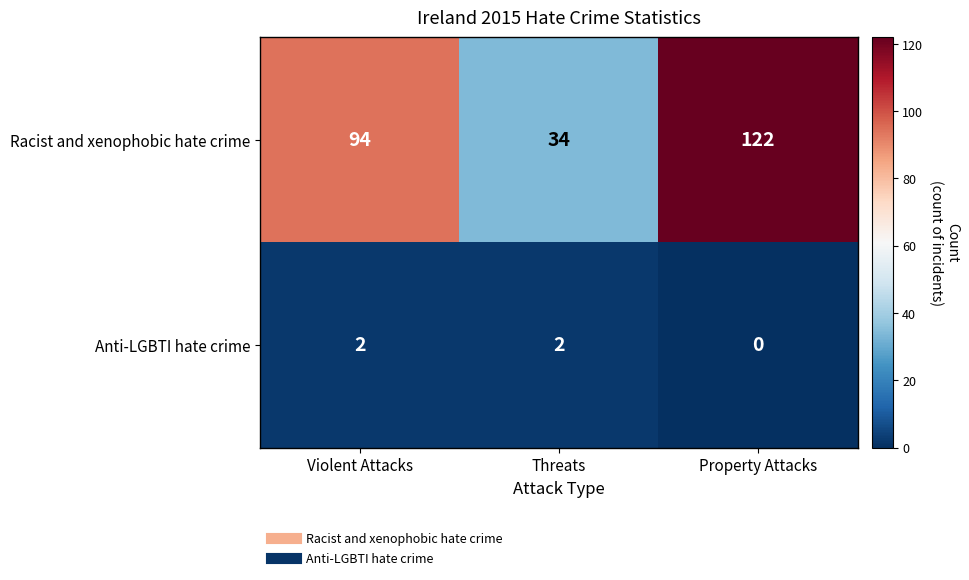

Is the value of Racist and xenophobic hate crime at Property Attacks greater than the value of Anti-LGBTI hate crime at Property Attacks?

Yes